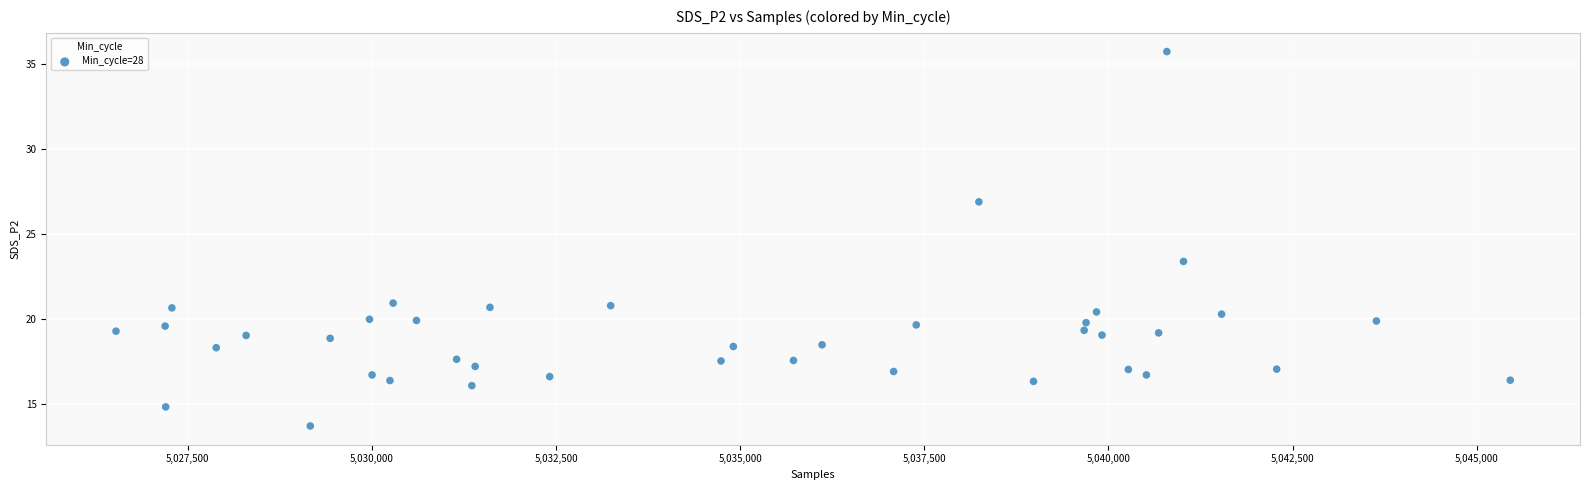

What is the range of Y values (max minus min)?

22.0